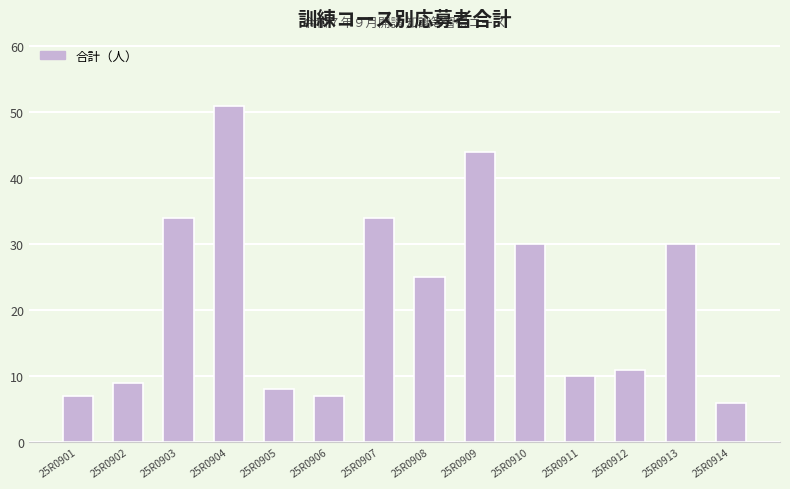

The value at 25R0907 is 34. True or false?

True